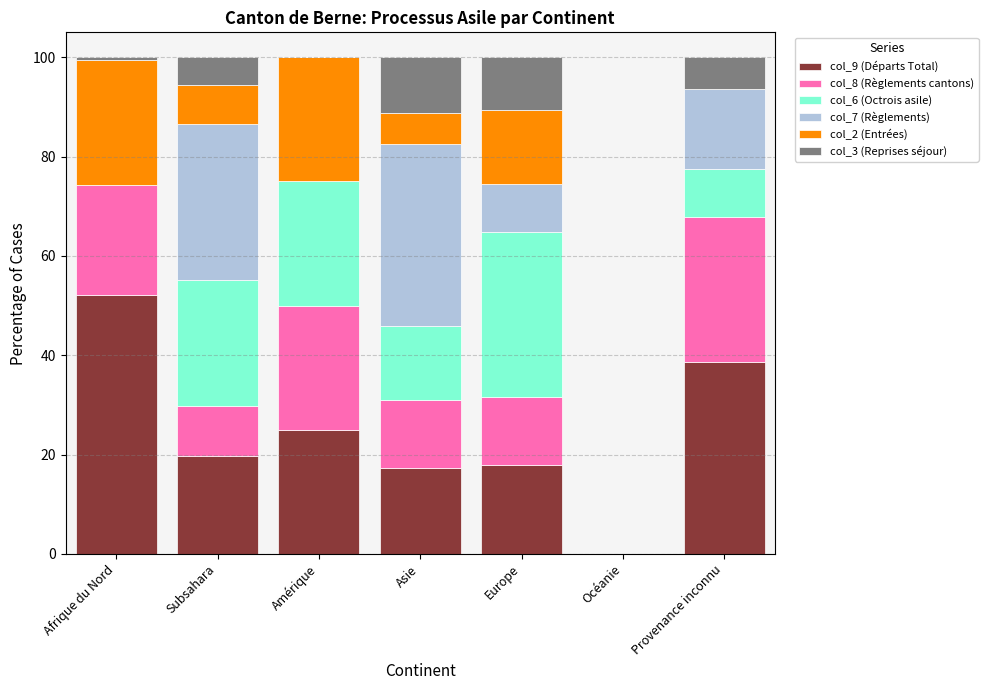

What is the highest value of the col_9 (Départs Total) series?

52.2